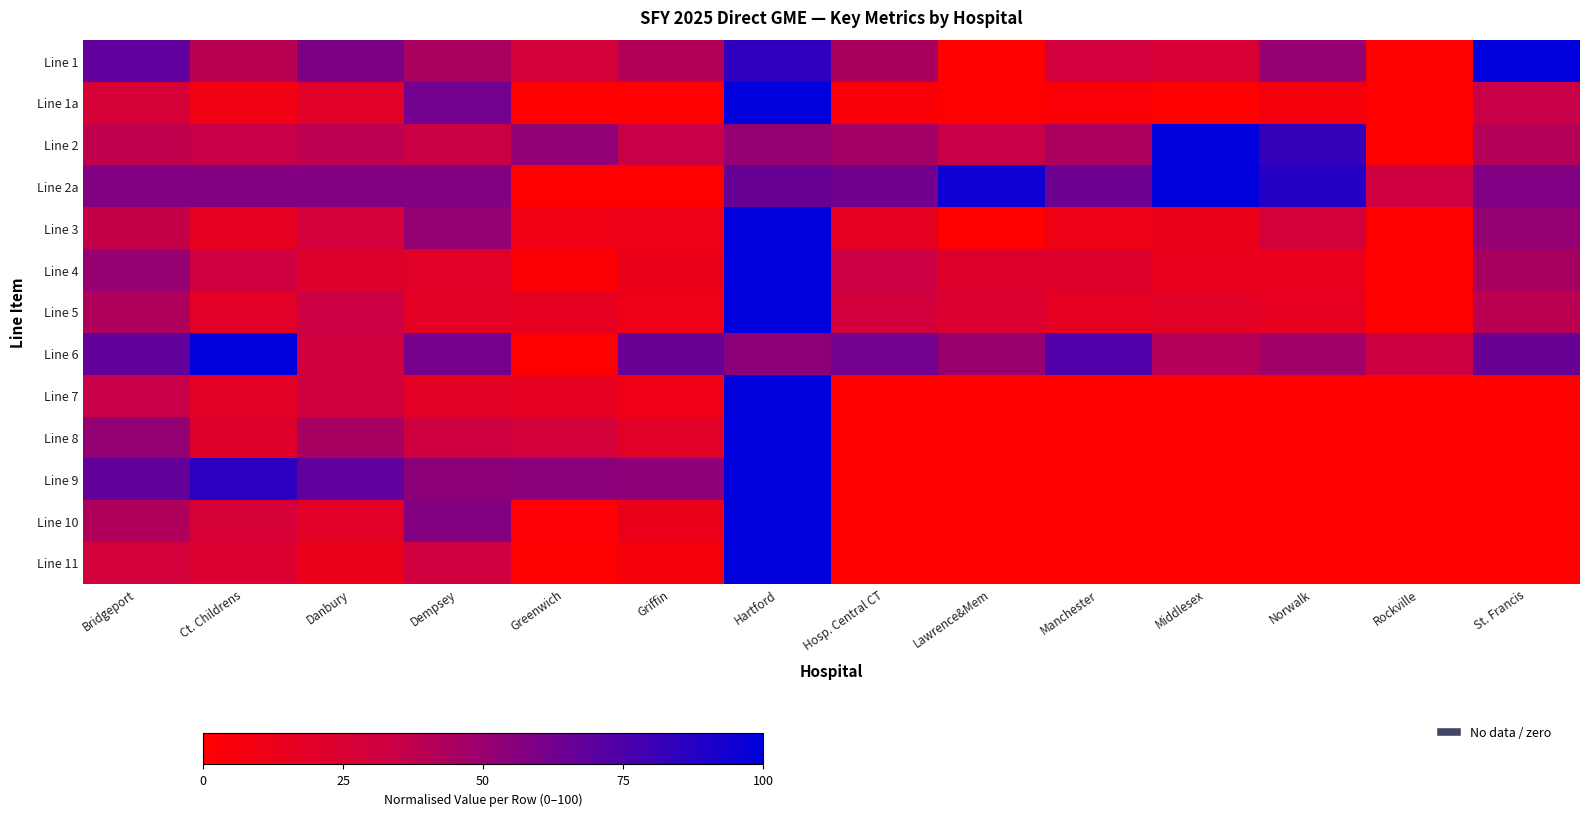

Rank the series at Griffin from highest to lowest value.

Line 6, Line 9, Line 1, Line 2, Line 8, Line 4, Line 10, Line 5, Line 3, Line 7, Line 11, Line 1a, Line 2a